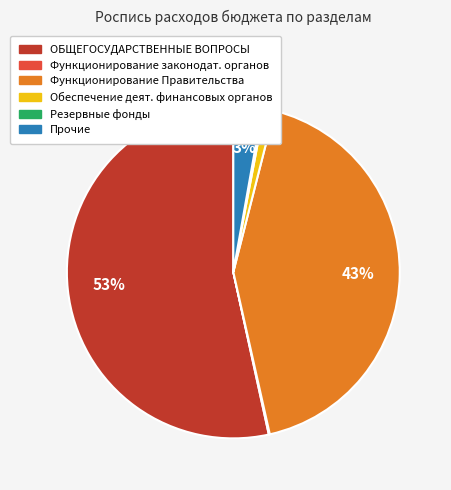

To the nearest percent, what is the difference between the largest and smallest slice percentages?

53%